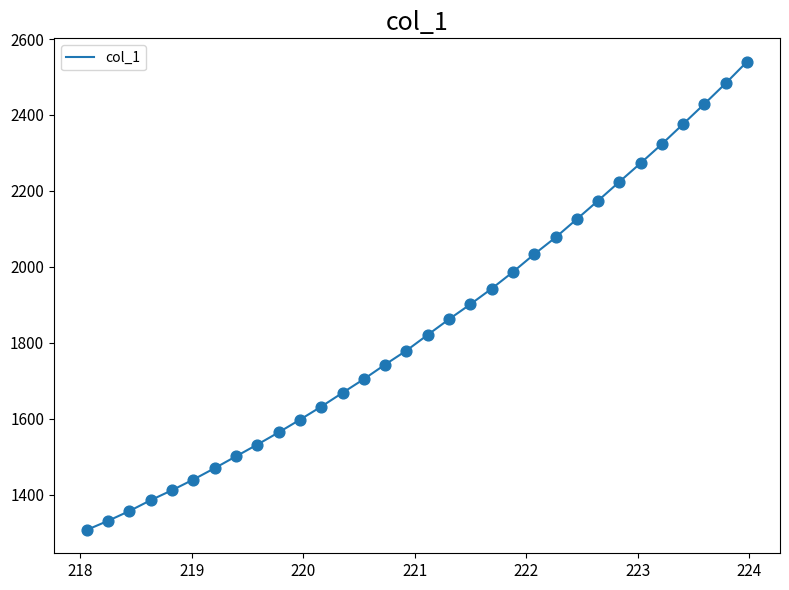

What is the greatest value displayed?

2540.1